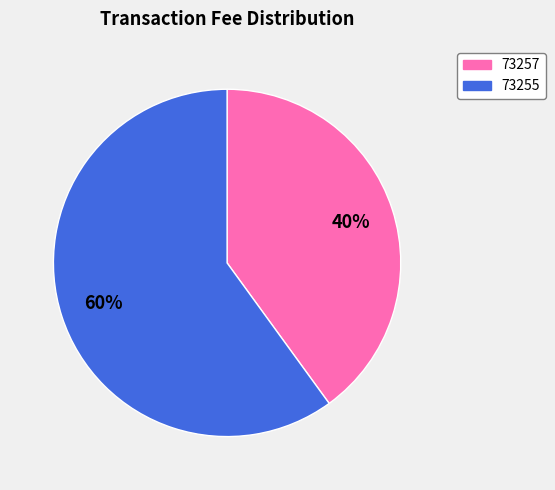

Which slice is the smallest?

73257